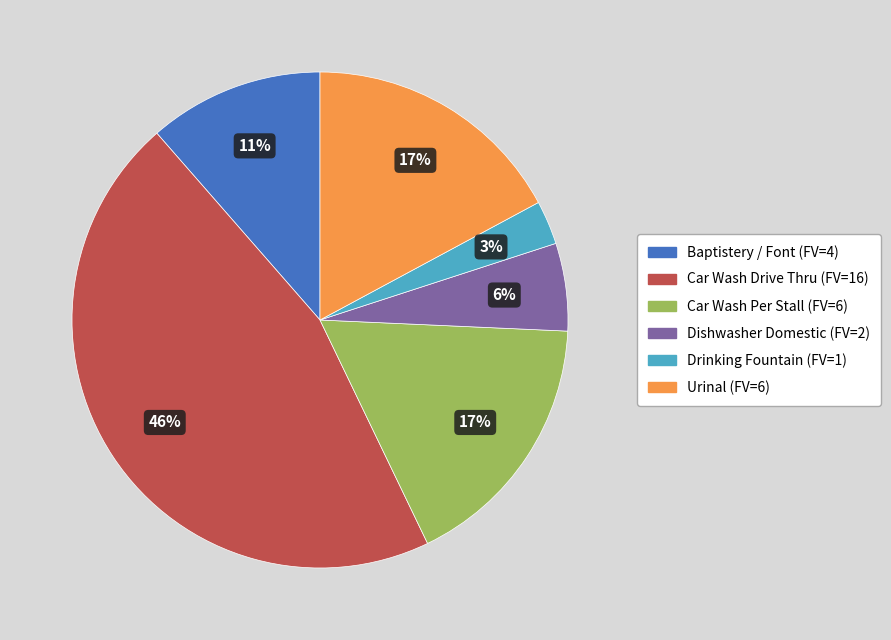

Is there any slice that represents more than half of the pie?

No